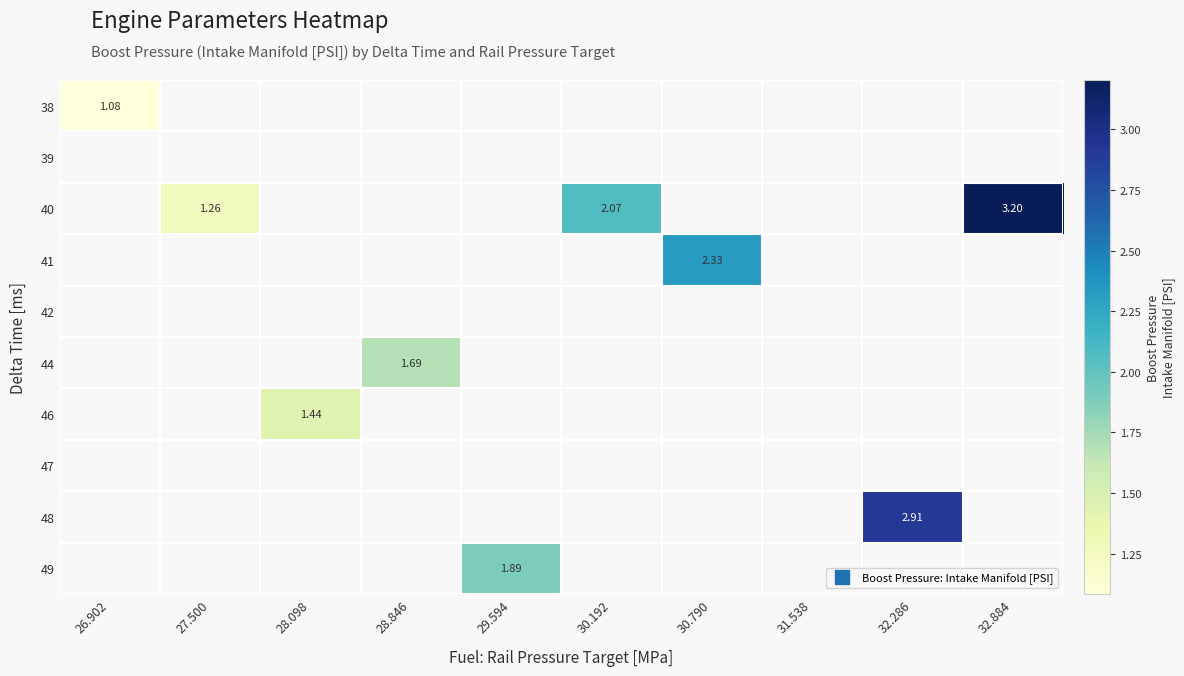

How many values in 38 are above zero?

1